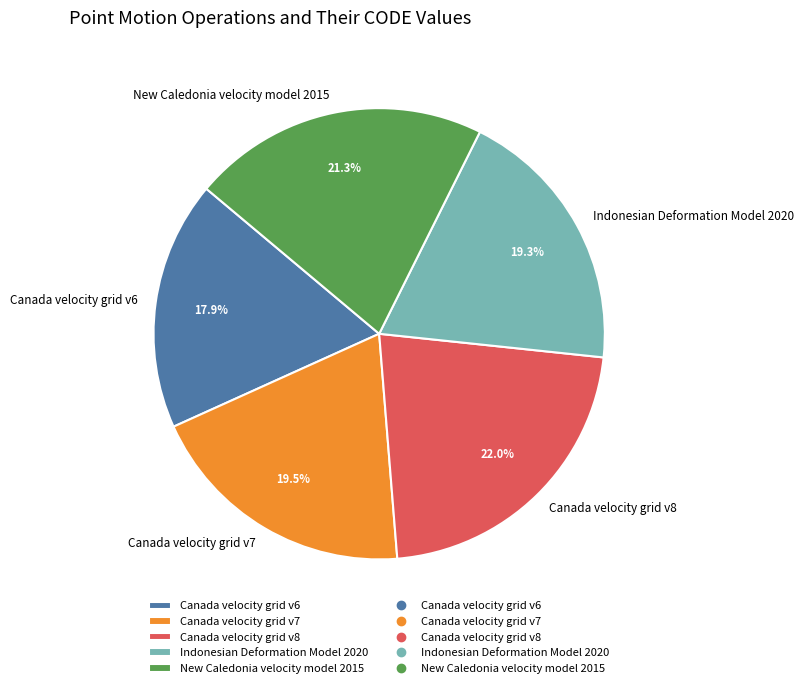

Is it true that Canada velocity grid v7 is 13% of the pie?

False